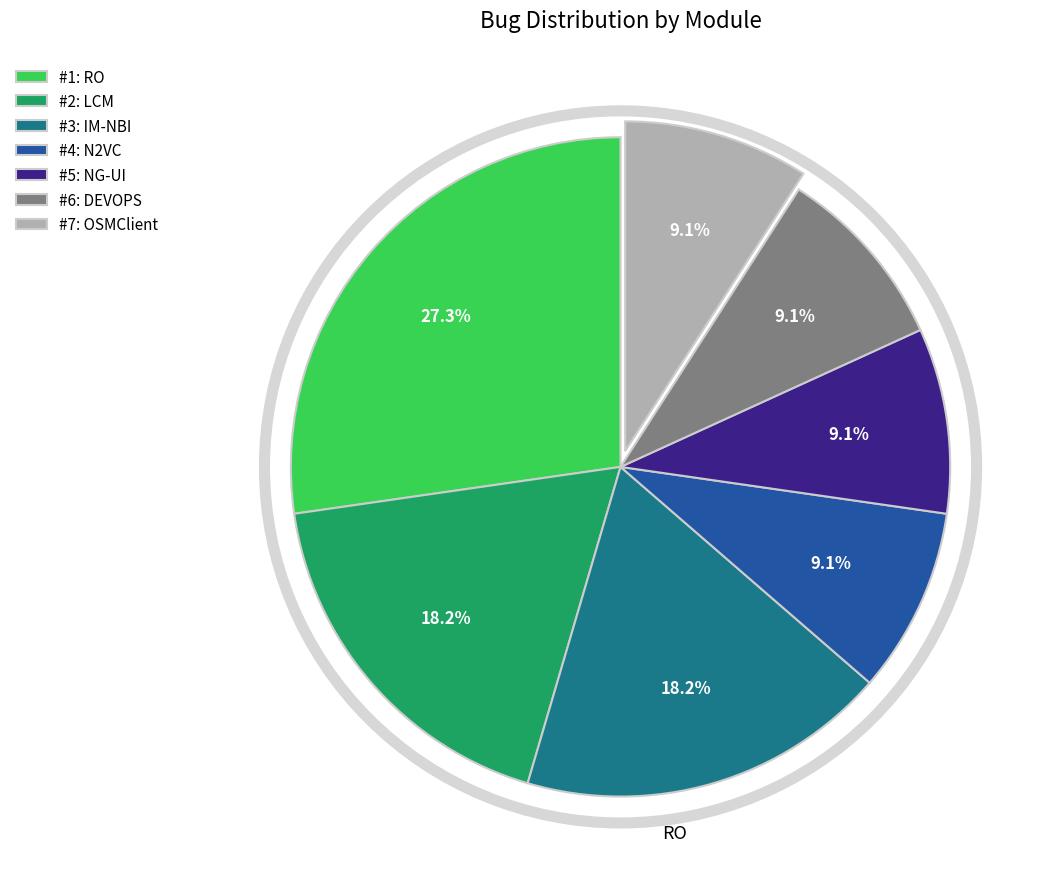

Is there a majority slice in this chart?

No